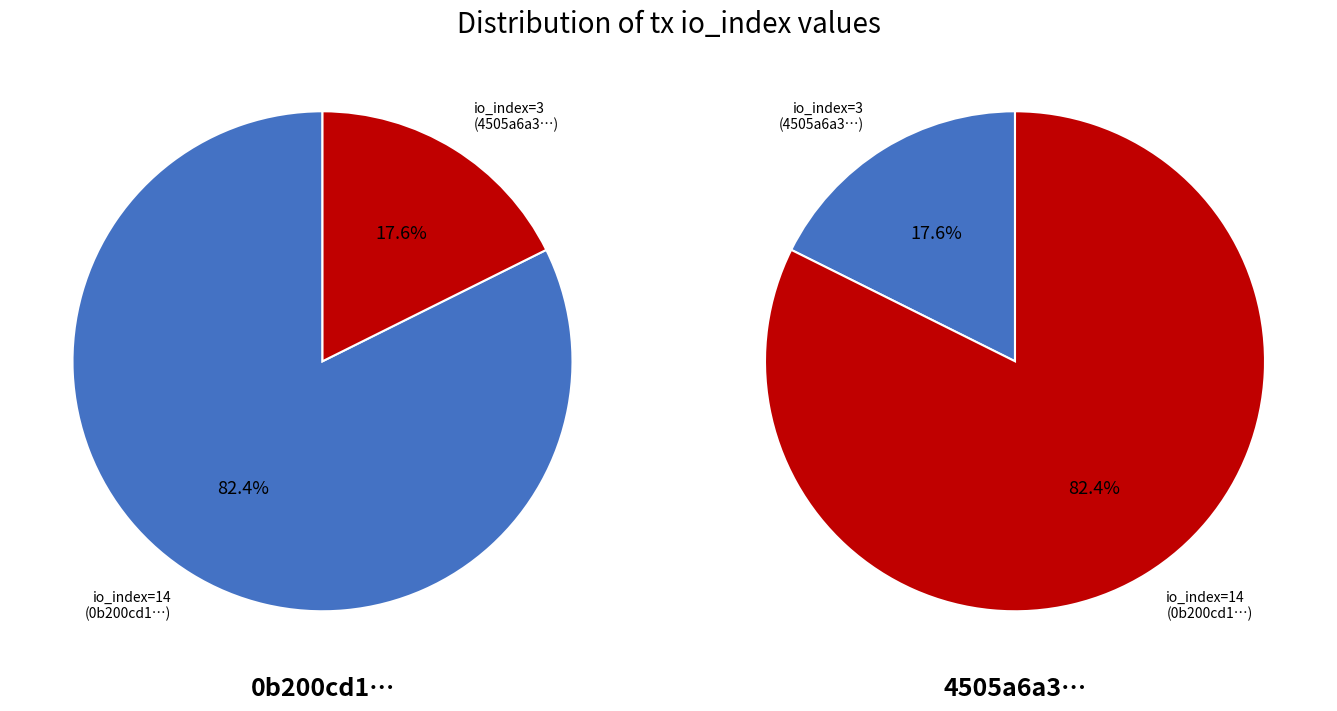

Is there any slice that represents more than half of the pie?

Yes